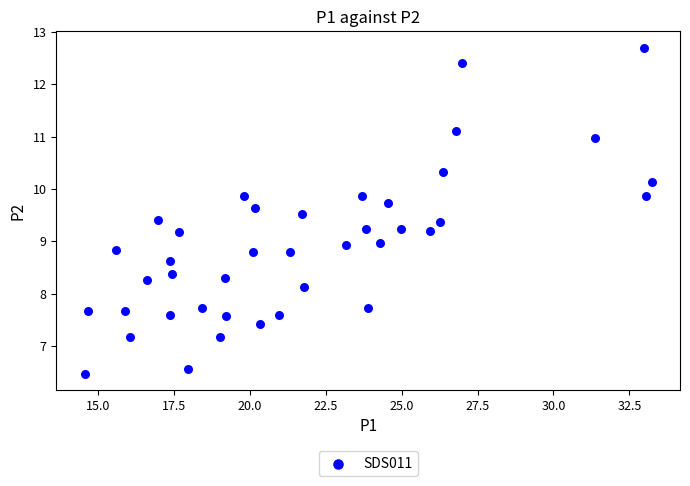

What is the range of Y values (max minus min)?

6.2